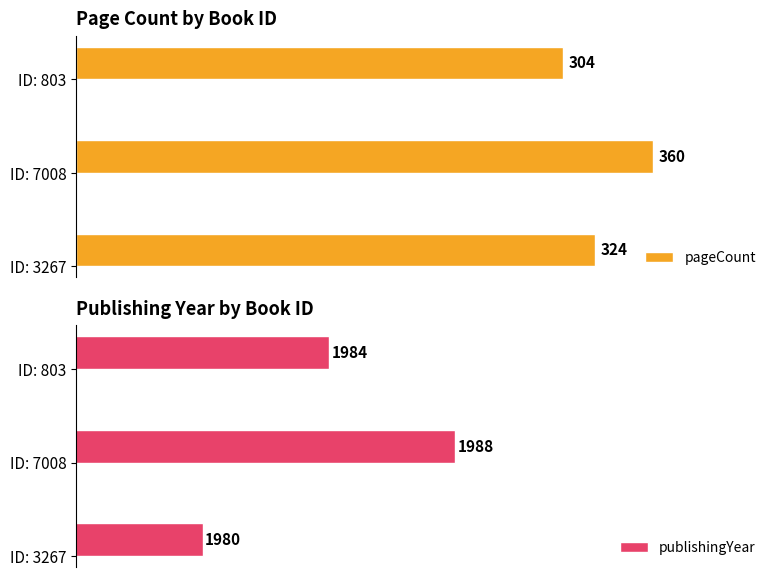

How many bars are there in total?

6